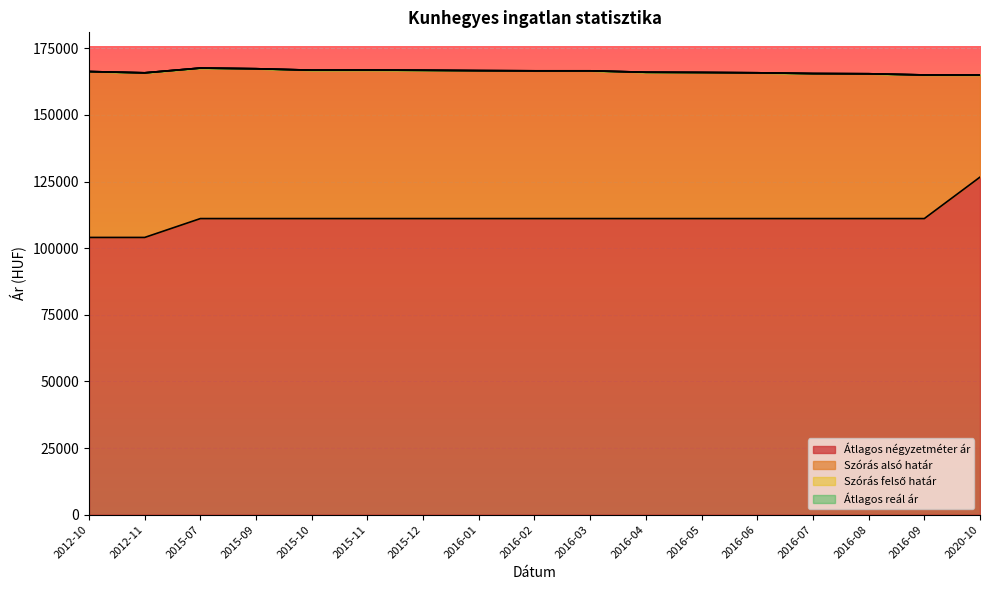

In Szórás alsó határ, how many points are lower than both neighbors (excluding endpoints)?

2